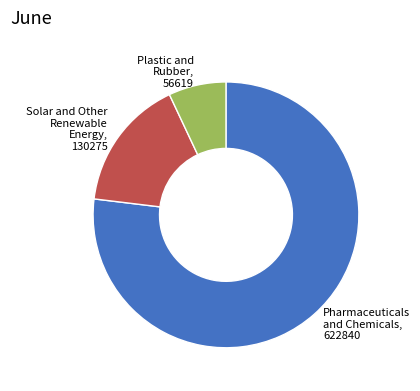

Does any single category account for the majority?

Yes